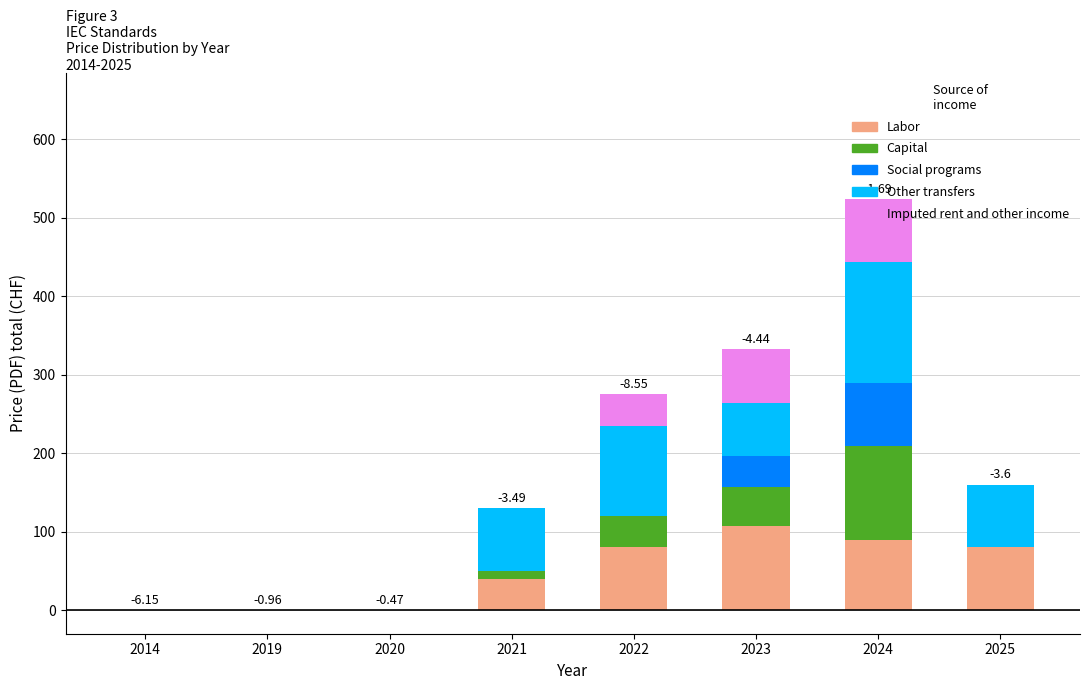

At which category is the sum across all series the highest?

2024